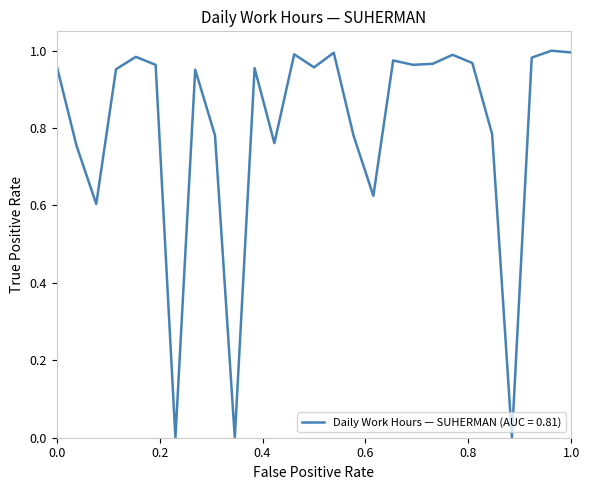

Does the chart display data point markers on the line(s)?

No